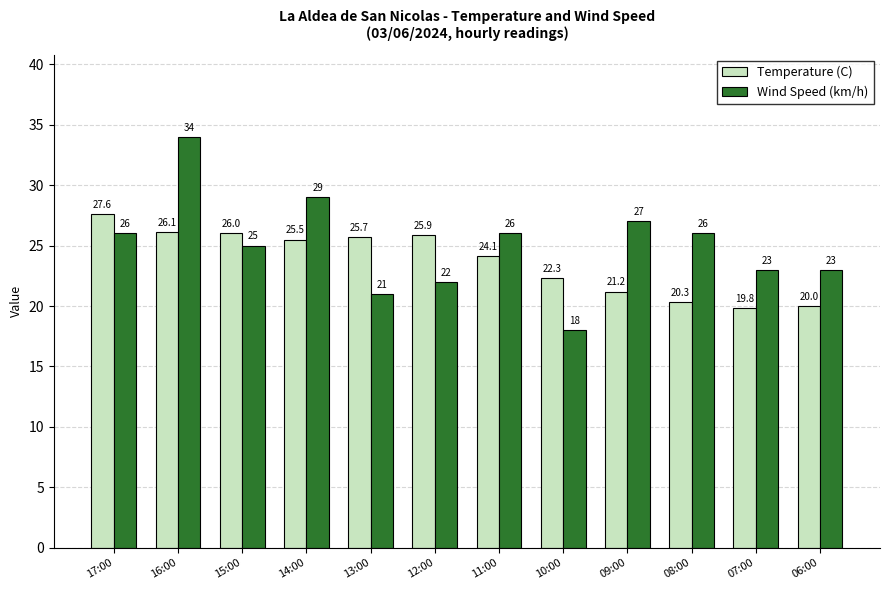

Rank the series by their average value, from highest to lowest.

Wind Speed (km/h), Temperature (C)